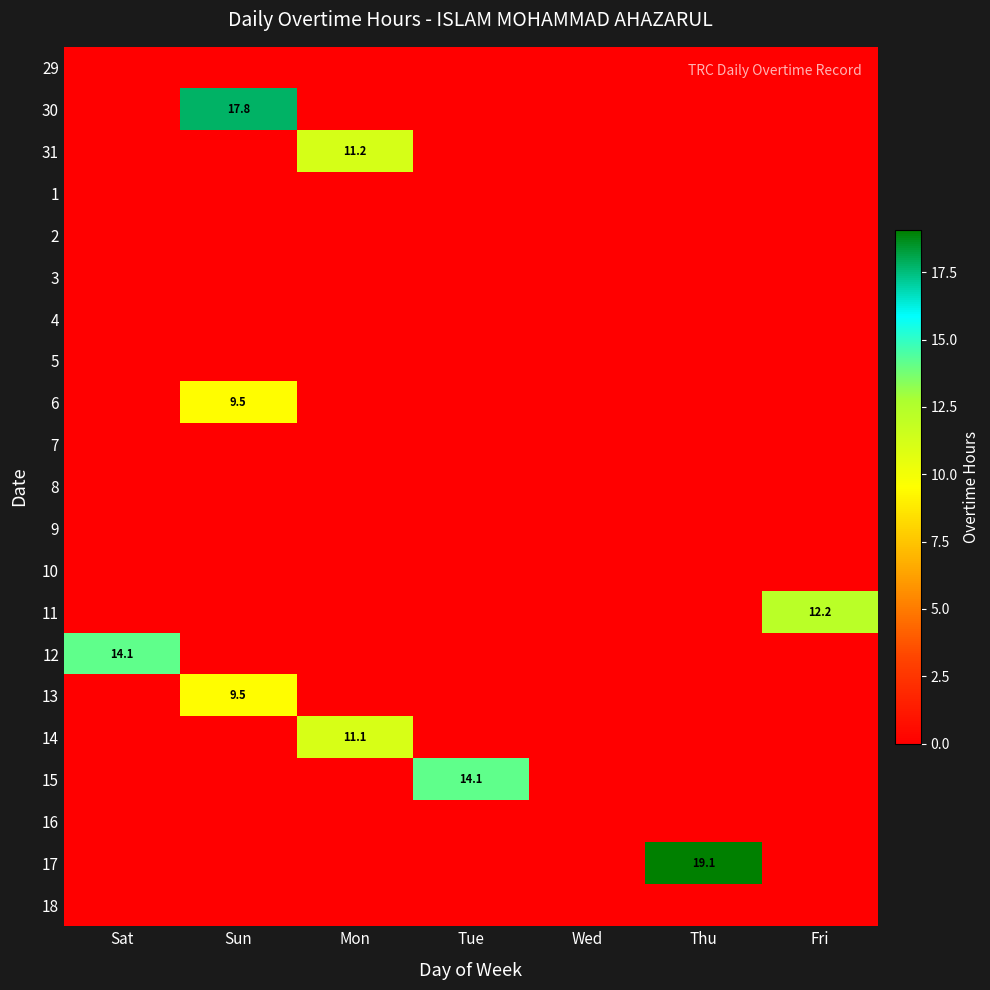

Is the value of 29 at Wed greater than the value of 14 at Sun?

No